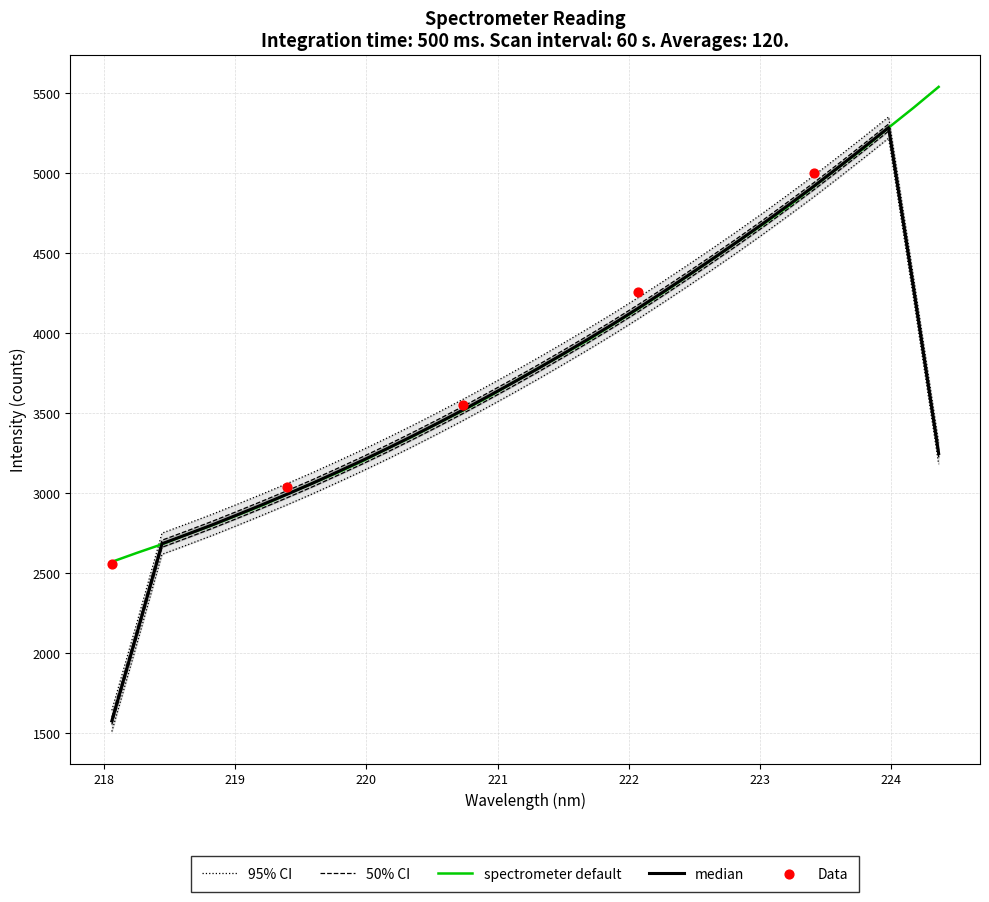

Between 33 and 11, which is larger?

33